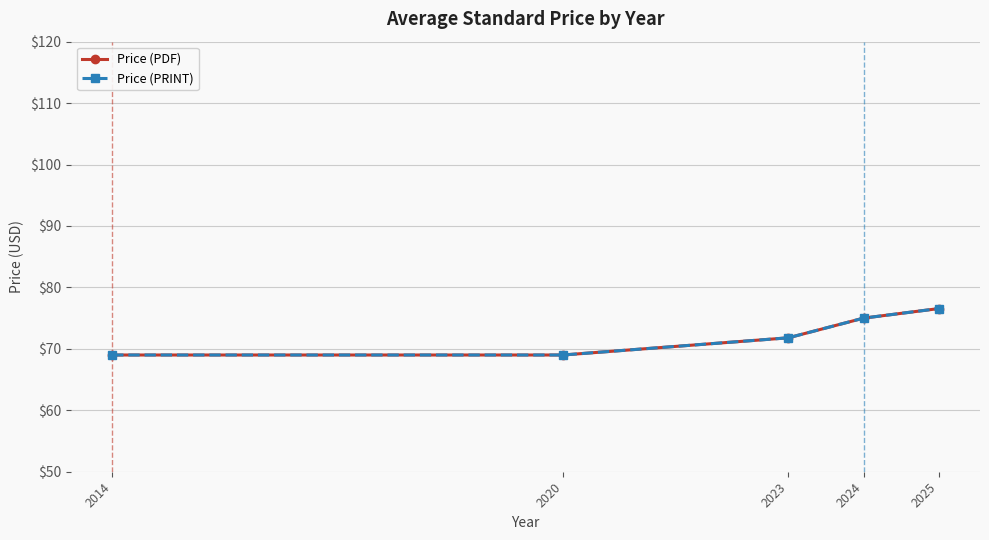

What is the minimum value shown in the chart?

69.0